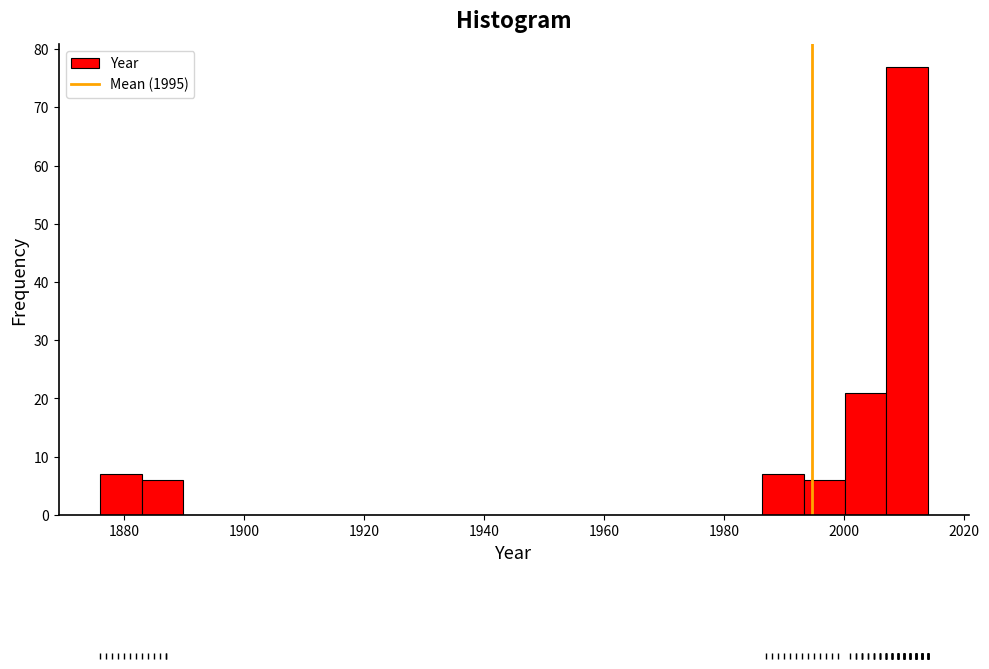

Around what value on the x-axis is the tallest bar? Give the approximate position of its centre, as read against the axis.

2010